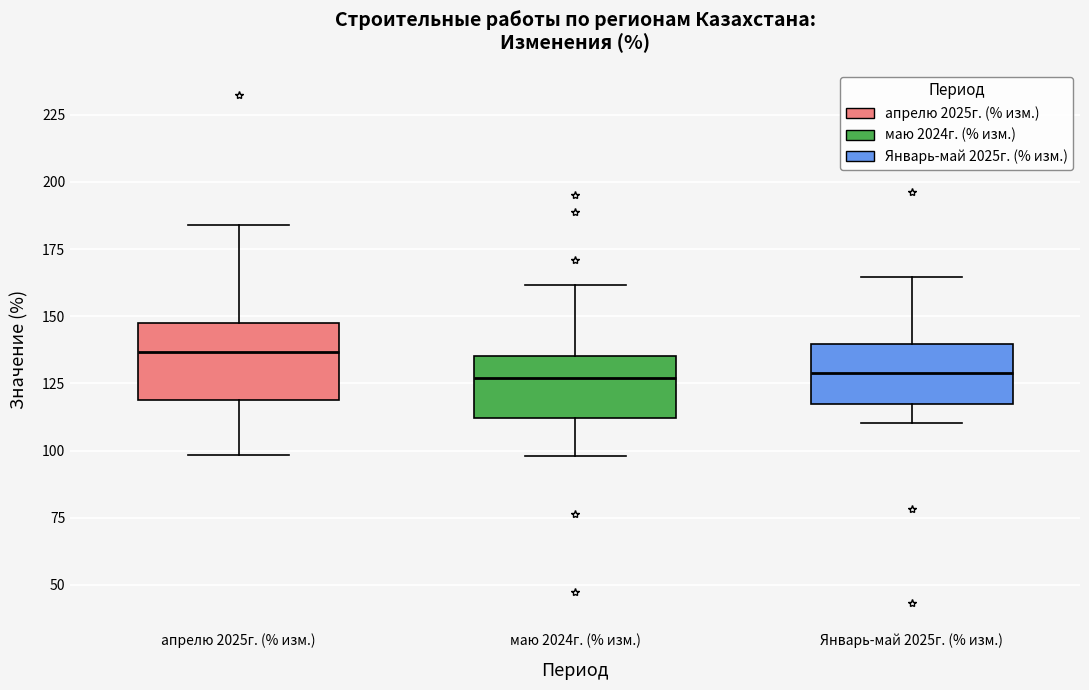

Where is the lower edge of the box for маю 2024г. (% изм.) on the y-axis? The values are not printed on the chart, so give them approximately, as read against the axis.

110